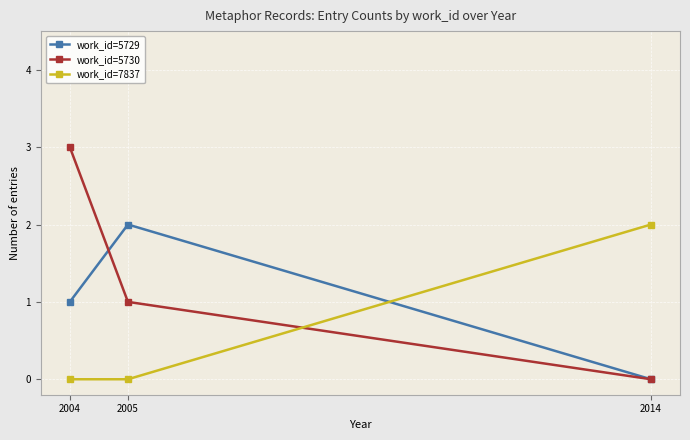

What is the average value of the work_id=5729 series?

1